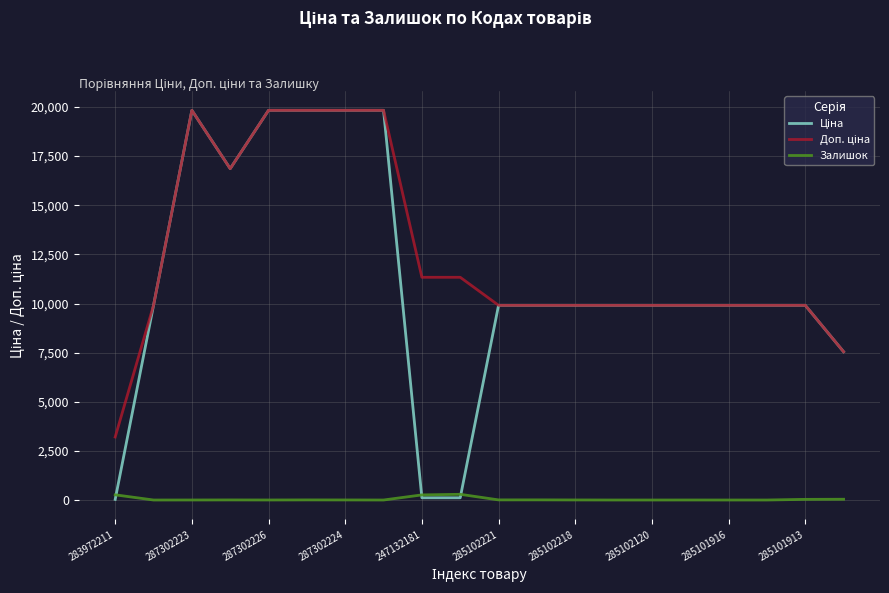

What is the maximum value shown in the chart?

19831.1